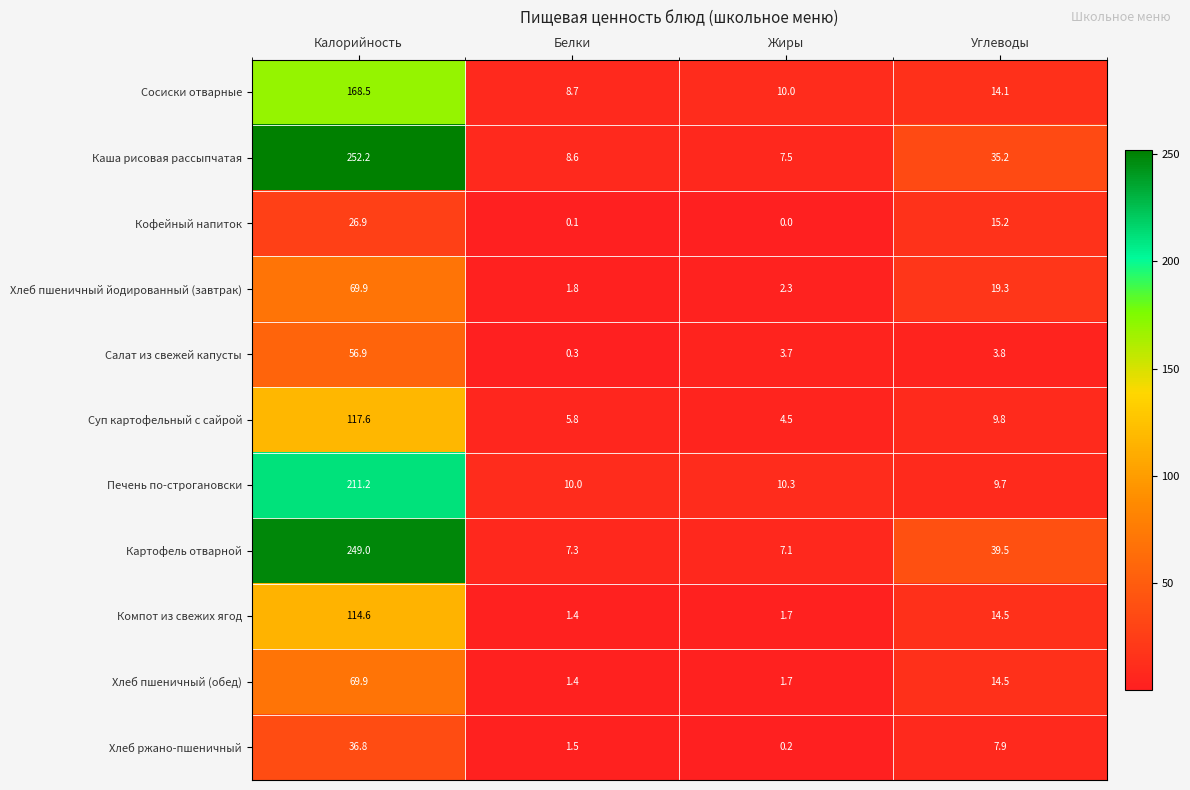

Is the value of Каша рисовая рассыпчатая at Жиры greater than the value of Сосиски отварные at Жиры?

No